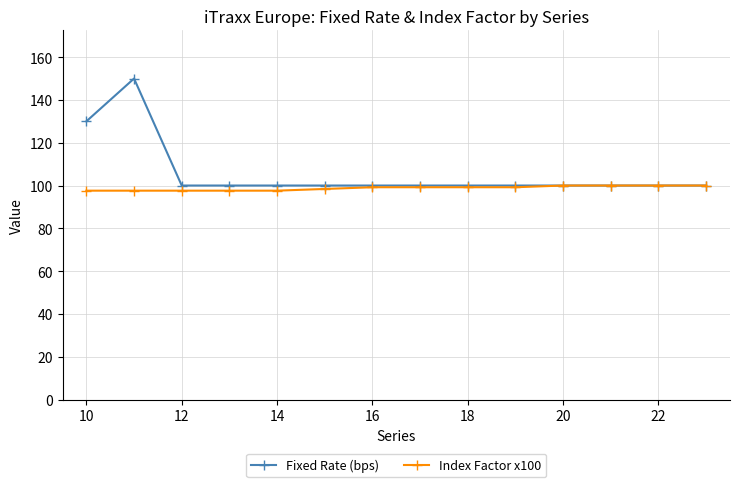

How many data points does each series have?

14